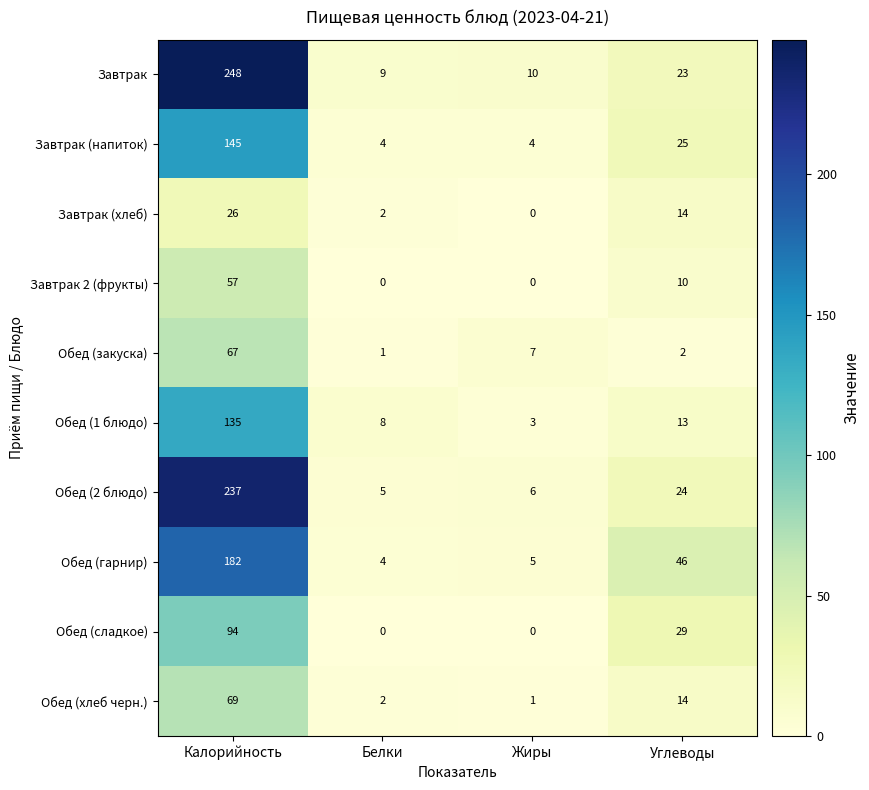

Which label corresponds to the largest value in the chart?

Калорийность